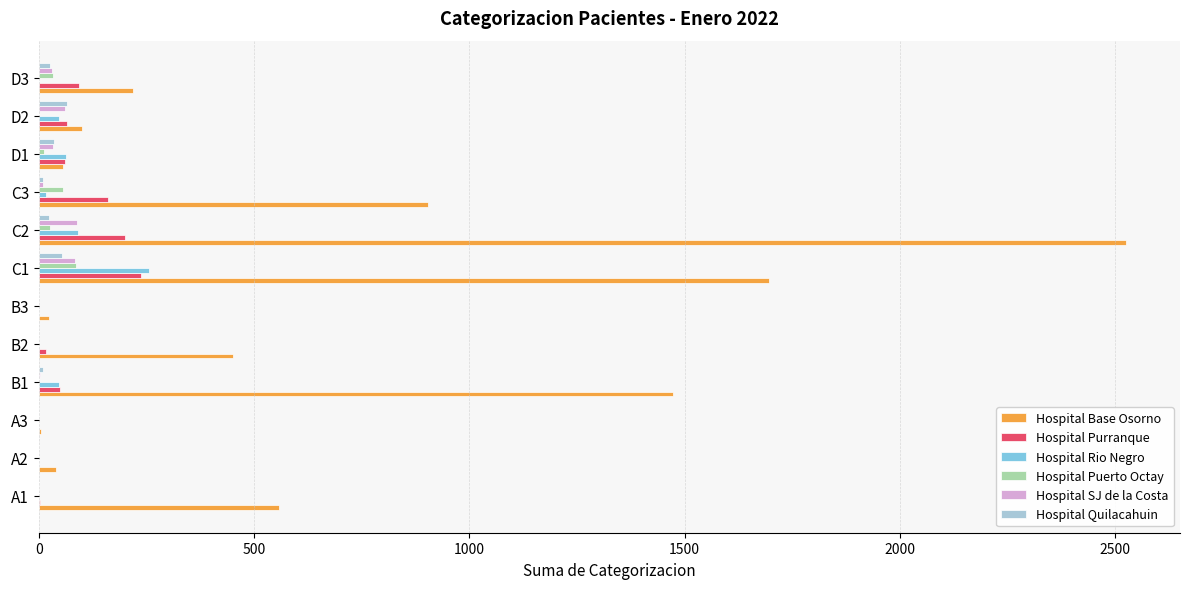

What are all the series names shown in the legend?

Hospital Base Osorno, Hospital Purranque, Hospital Rio Negro, Hospital Puerto Octay, Hospital SJ de la Costa, Hospital Quilacahuin